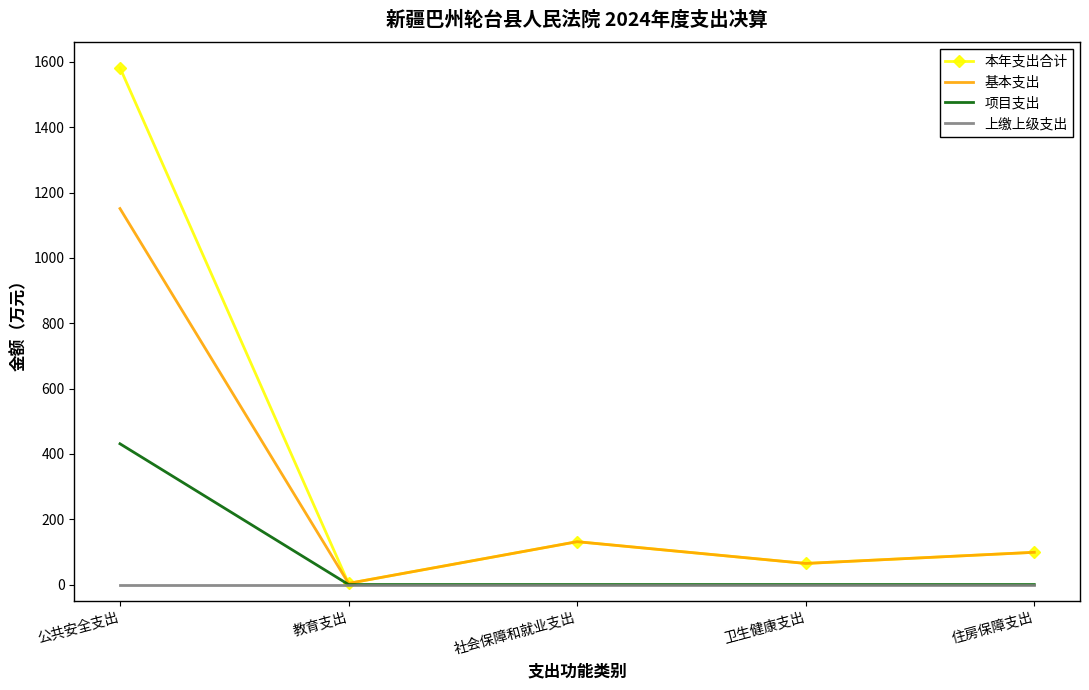

What is the approximate value of 本年支出合计 at 住房保障支出?

98.7